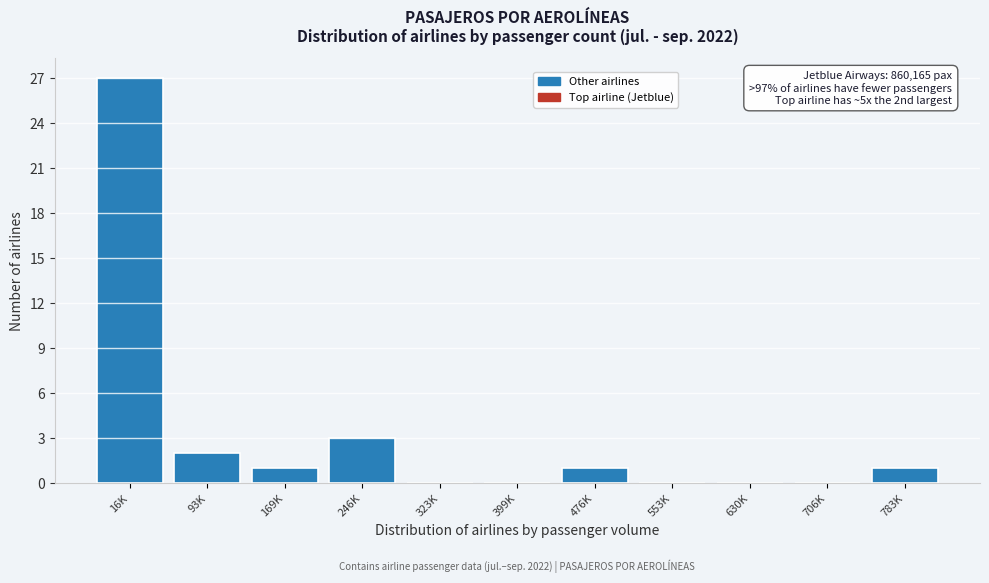

Reading left to right, transcribe all the data shown in this chart.

16K=27	93K=2	169K=1	246K=3	323K=0	399K=0	476K=1	553K=0	630K=0	706K=0	783K=1